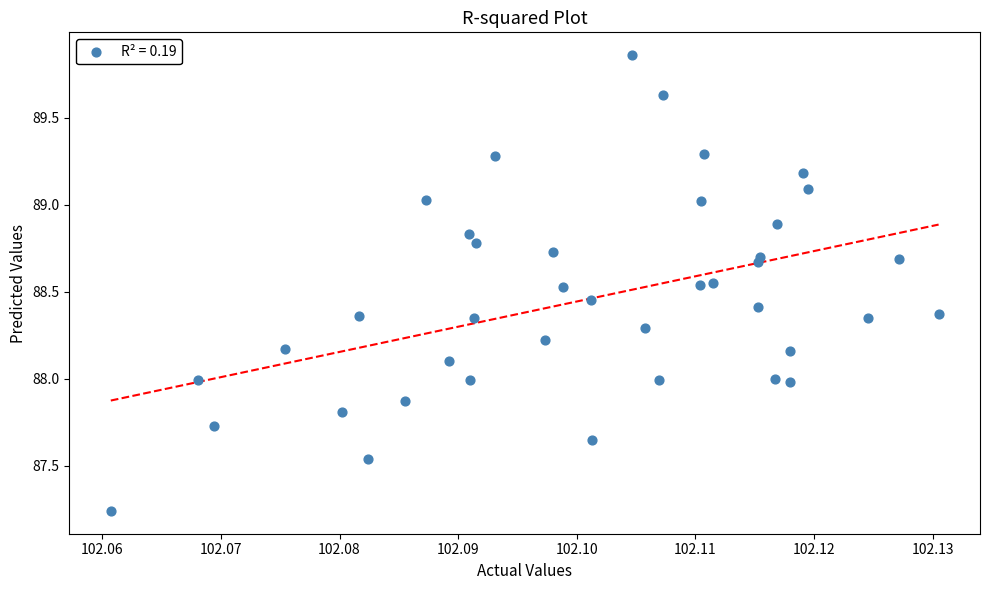

What is the range of Y values (max minus min)?

2.6